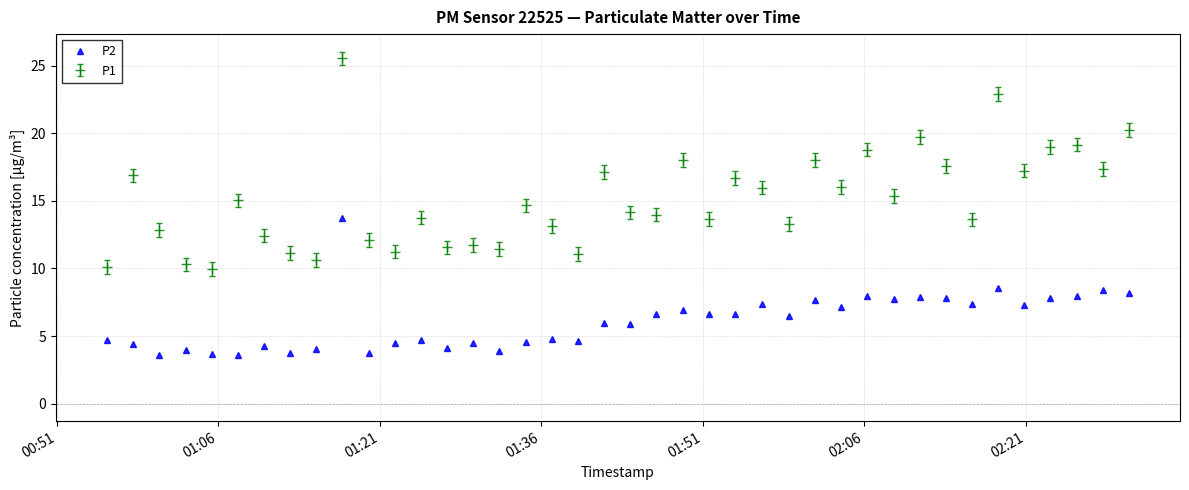

True or false: P2 and P1 intersect in this chart.

False